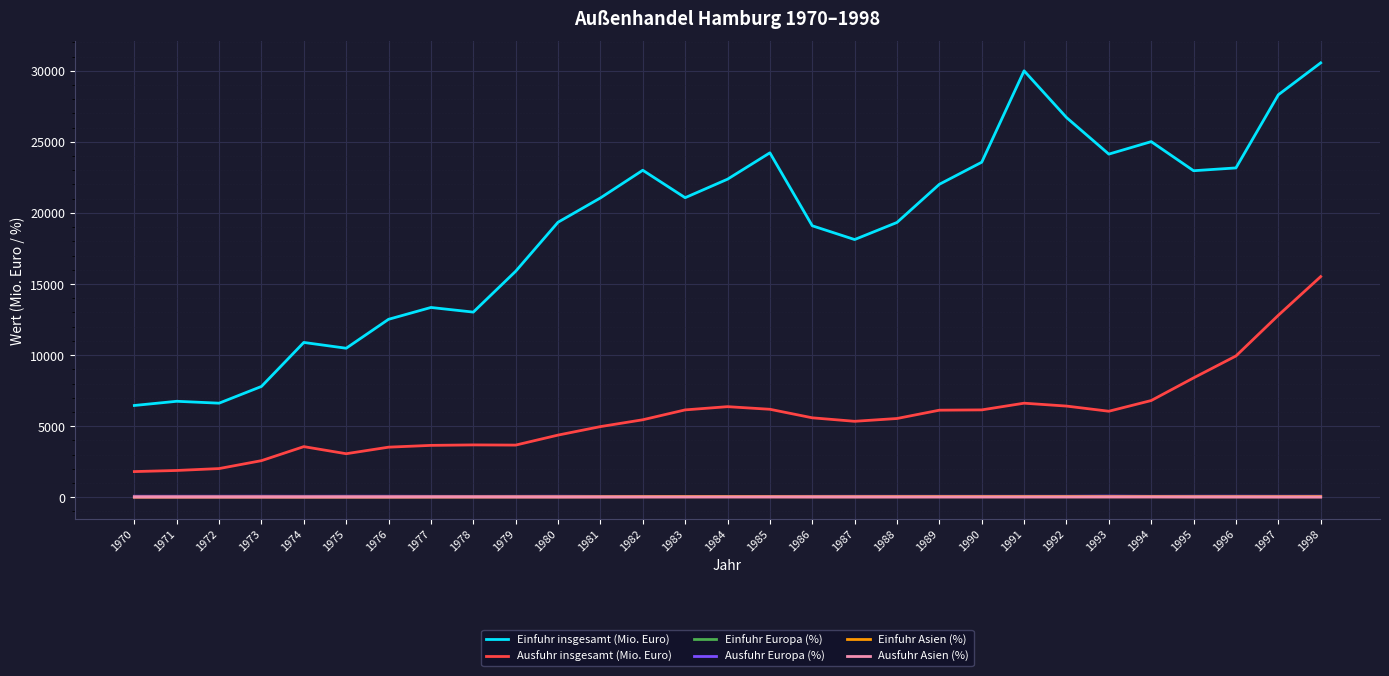

Is it true that Ausfuhr insgesamt (Mio. Euro) equals 3974.1 at 1984?

False